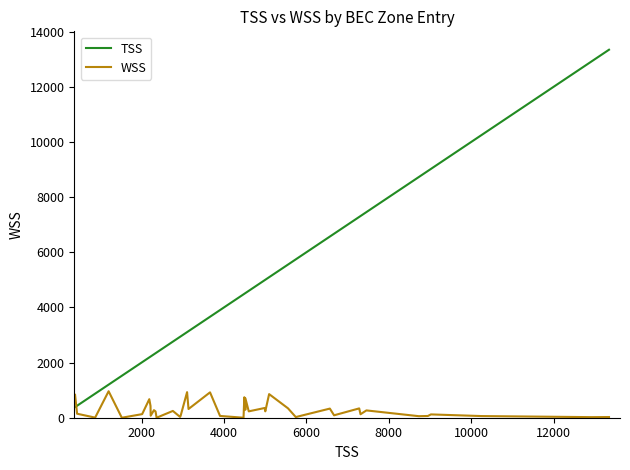

What is the difference between the maximum and minimum values in the WSS series?

960